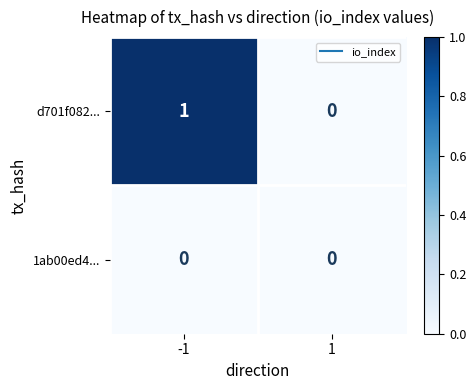

Reading right to left, extract all data points from this chart.

d701f082...: 1=0	-1=1
1ab00ed4...: 1=0	-1=0